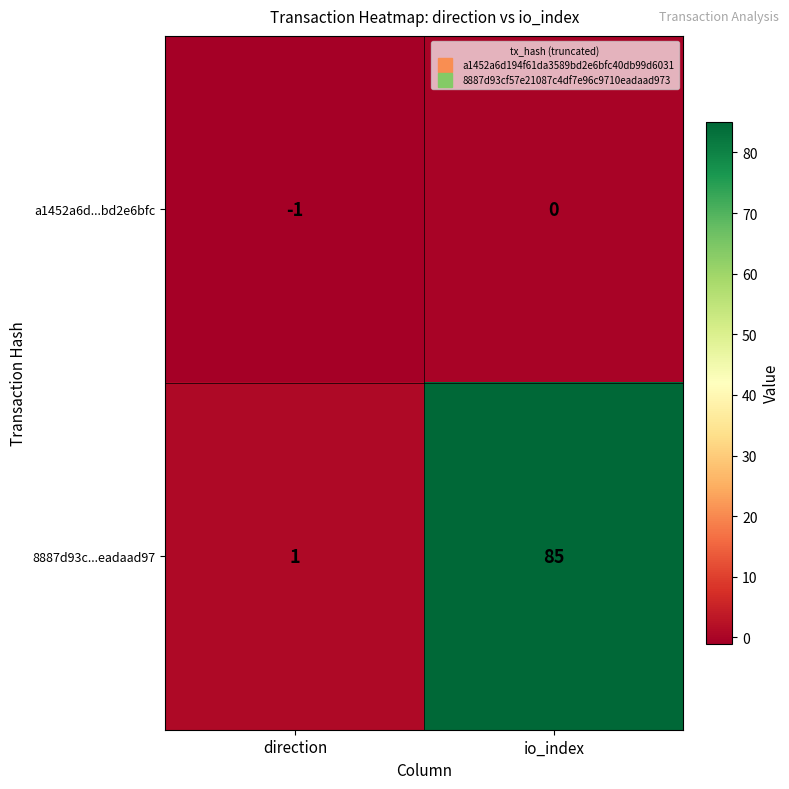

What is the average value of the 8887d93c...eadaad97 series?

43